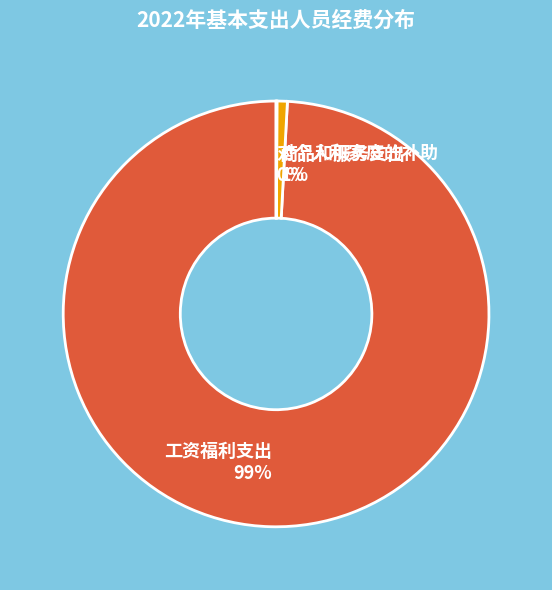

To the nearest percent, what is the average slice percentage?

33%